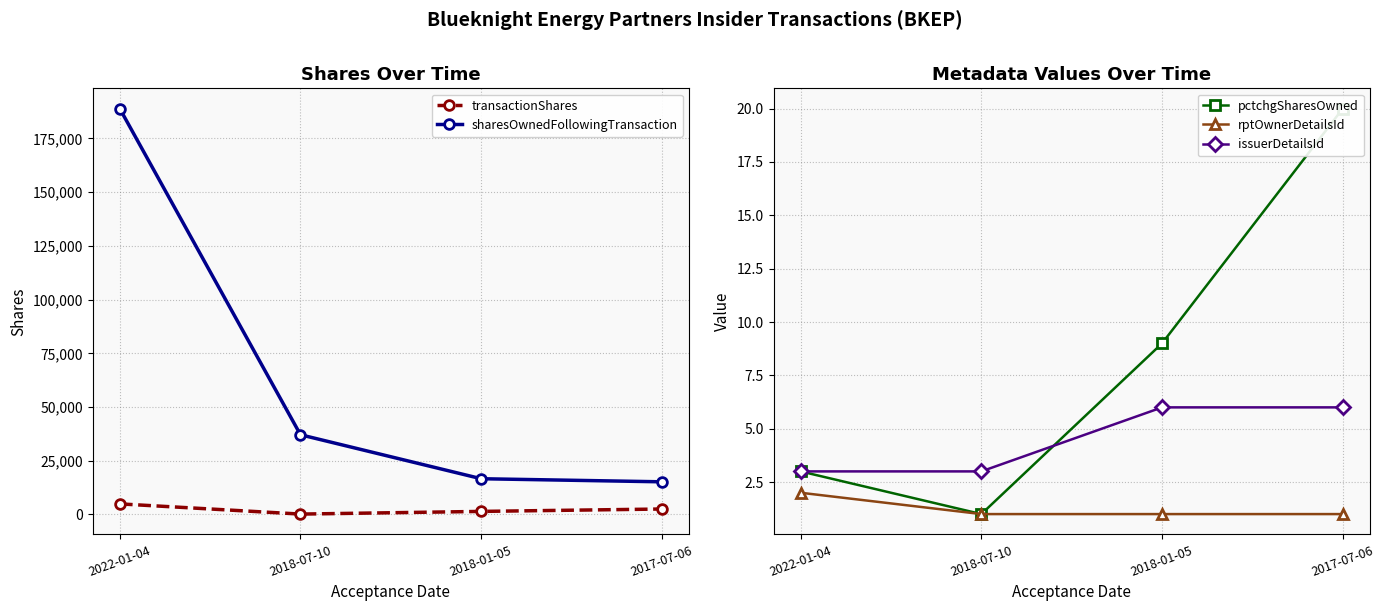

What is the smallest value displayed?

1